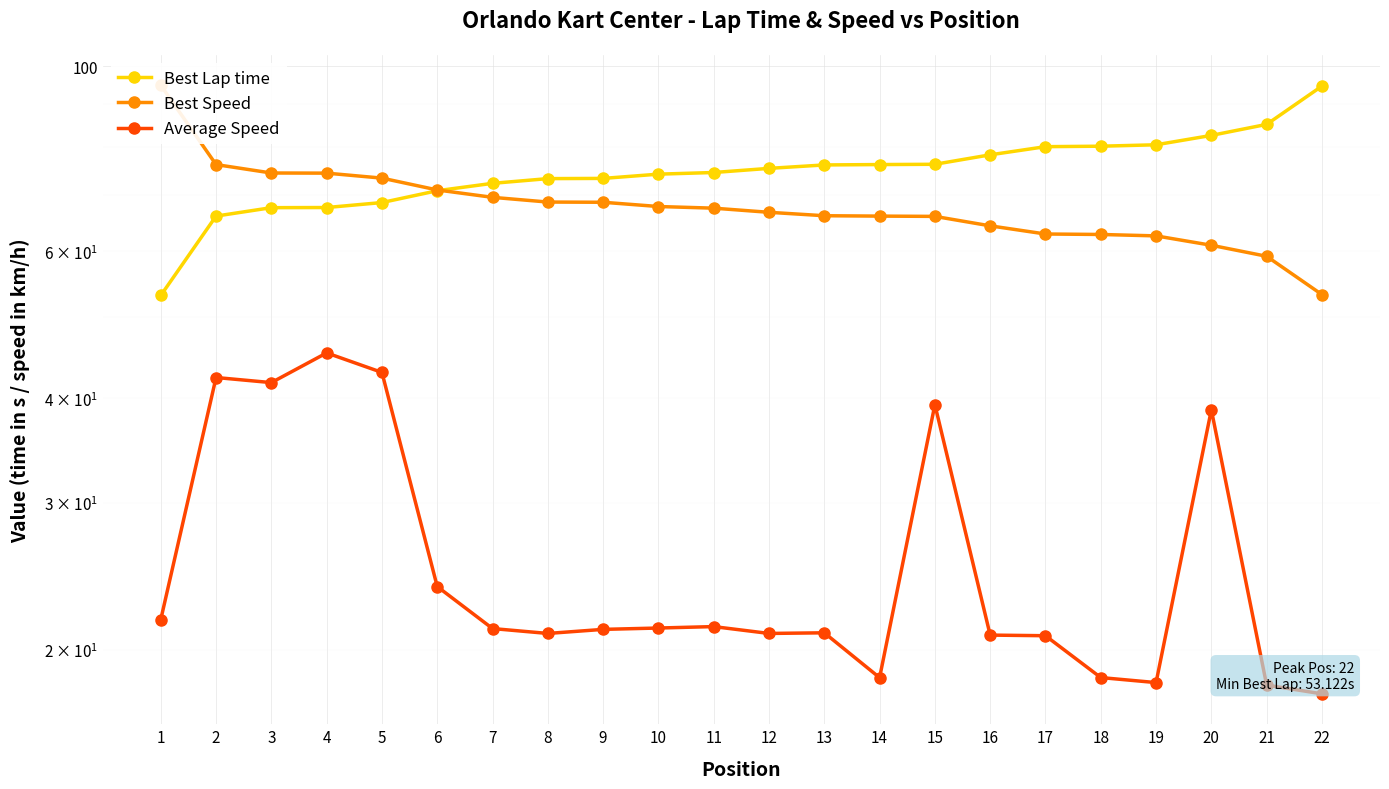

The Best Lap time series shows 76.3 at 15. True or false?

True